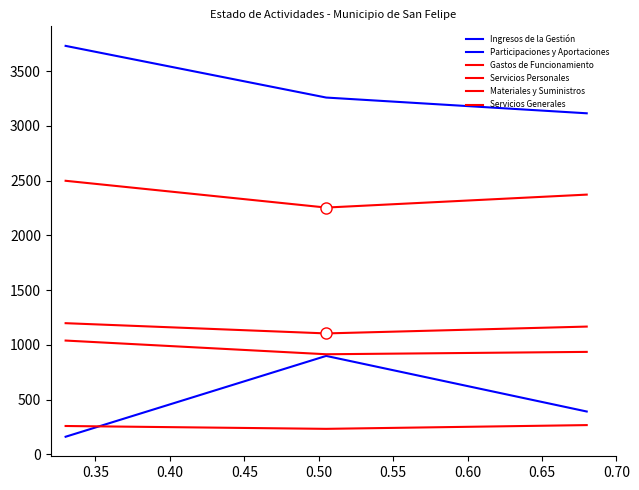

How many lines are shown in the chart?

6